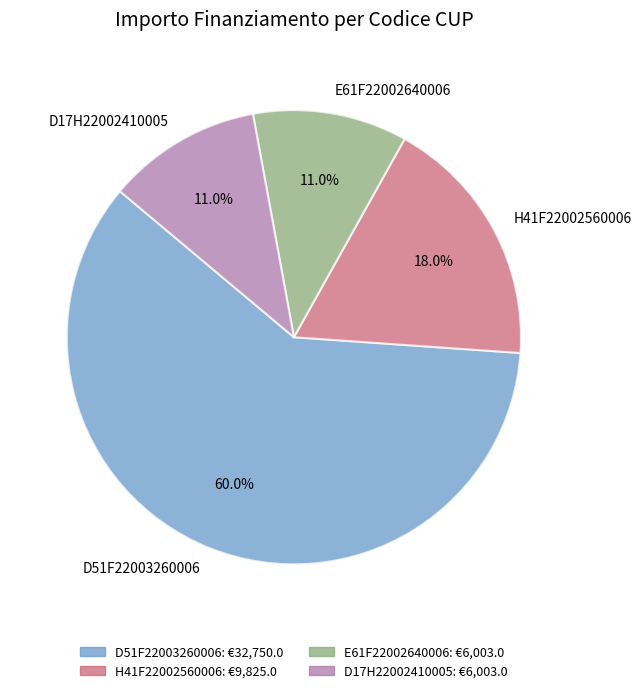

Which category accounts for the majority?

D51F22003260006